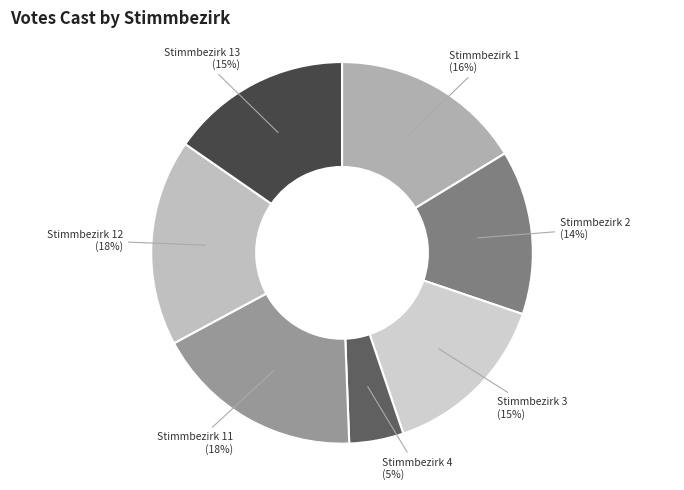

Do Stimmbezirk 3 and Stimmbezirk 11 together represent more than half of the pie?

No